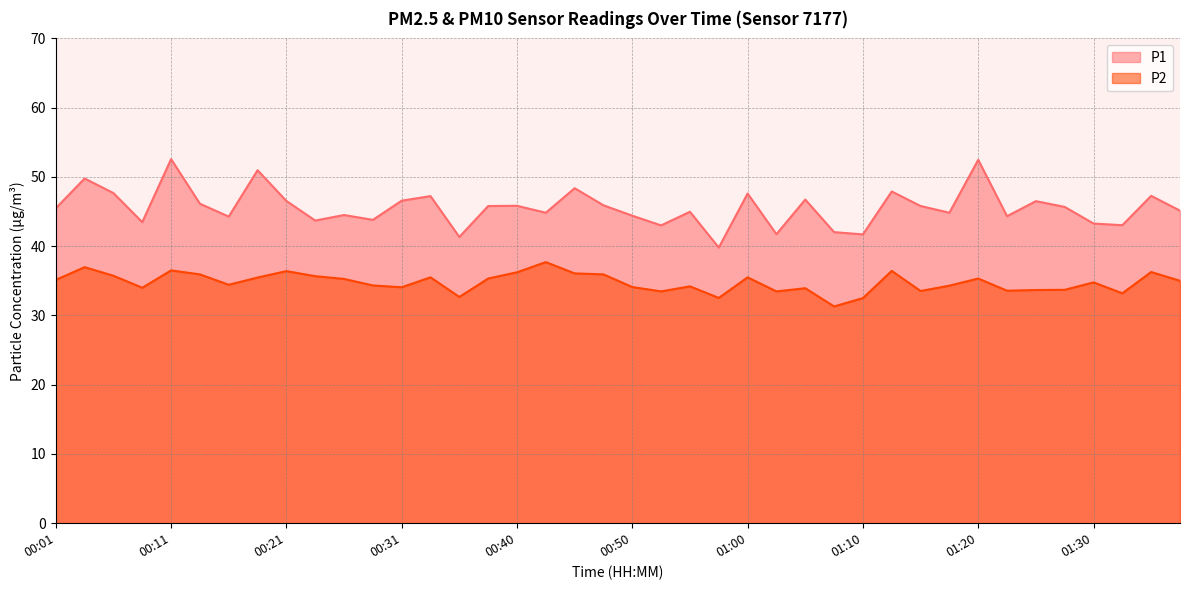

At which label is P1 closest to 46?

00:48